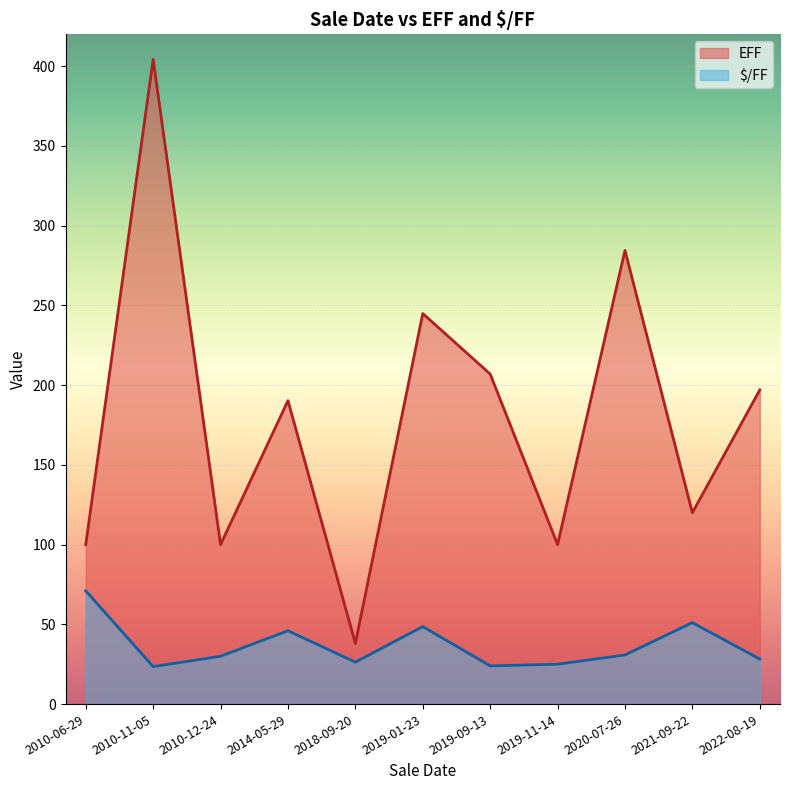

True or false: EFF has more than 2 interior local peaks.

True